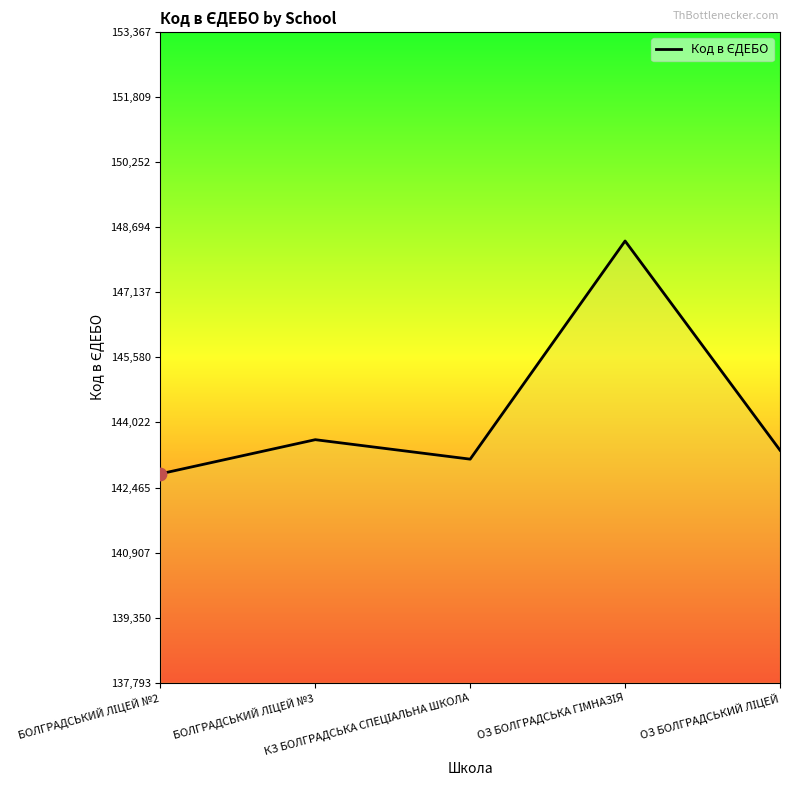

What is the greatest value displayed?

148367